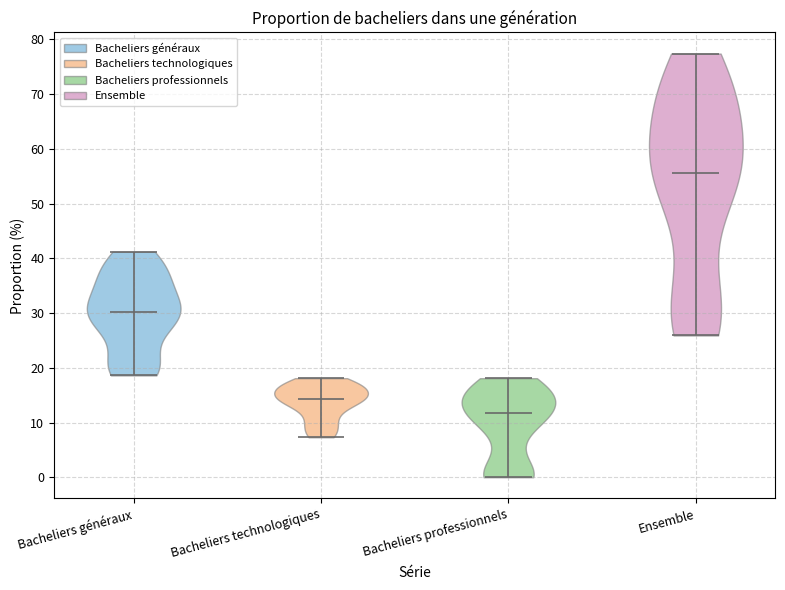

Which violin has the lowest median line?

Bacheliers professionnels